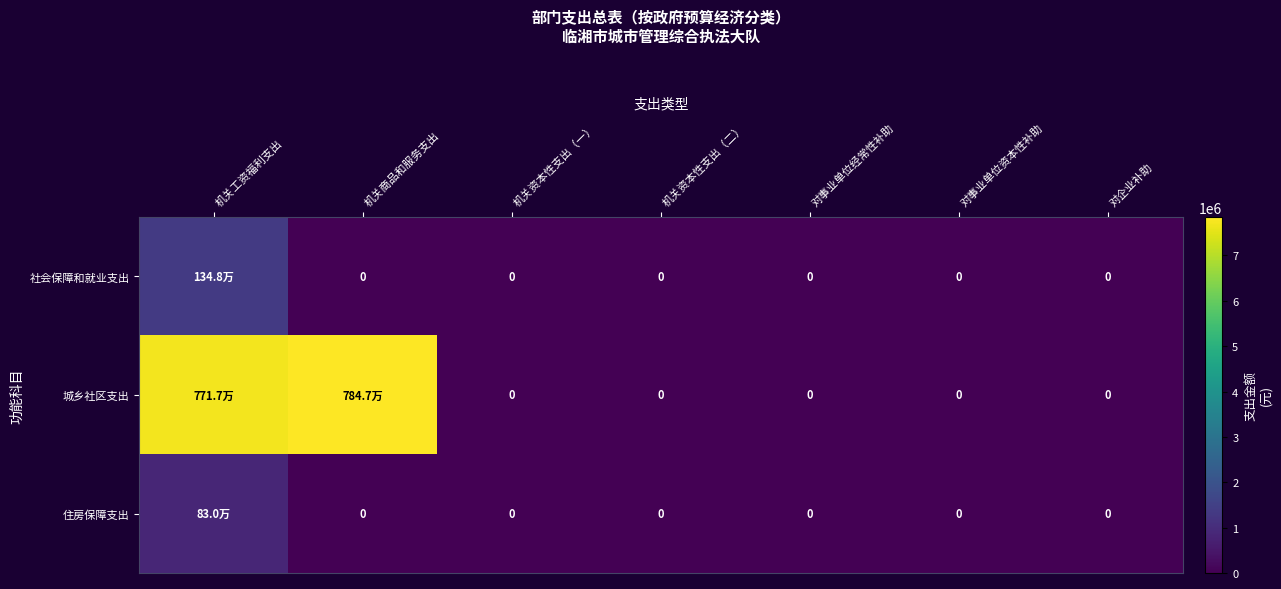

Count the number of data series in this chart.

3